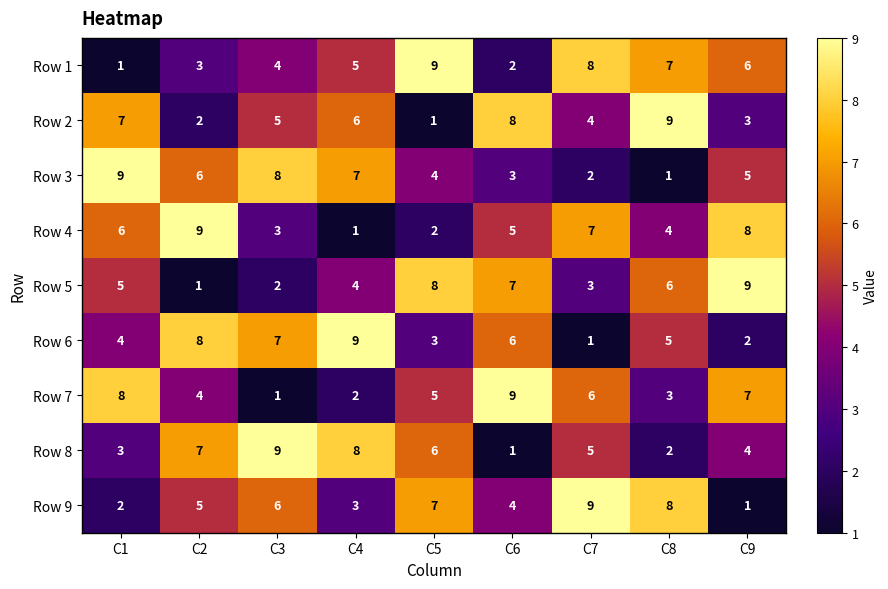

Between C3 and C4, which series saw the biggest shift?

Row 9